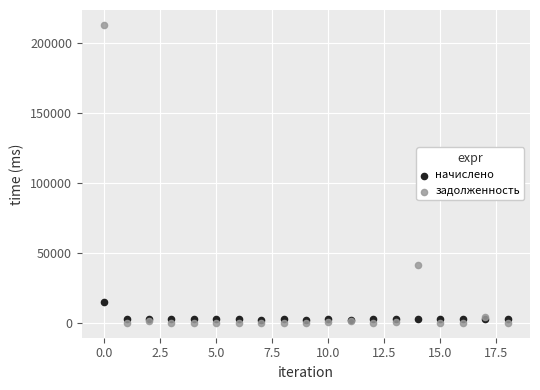

Which series has the widest spread of Y values?

задолженность